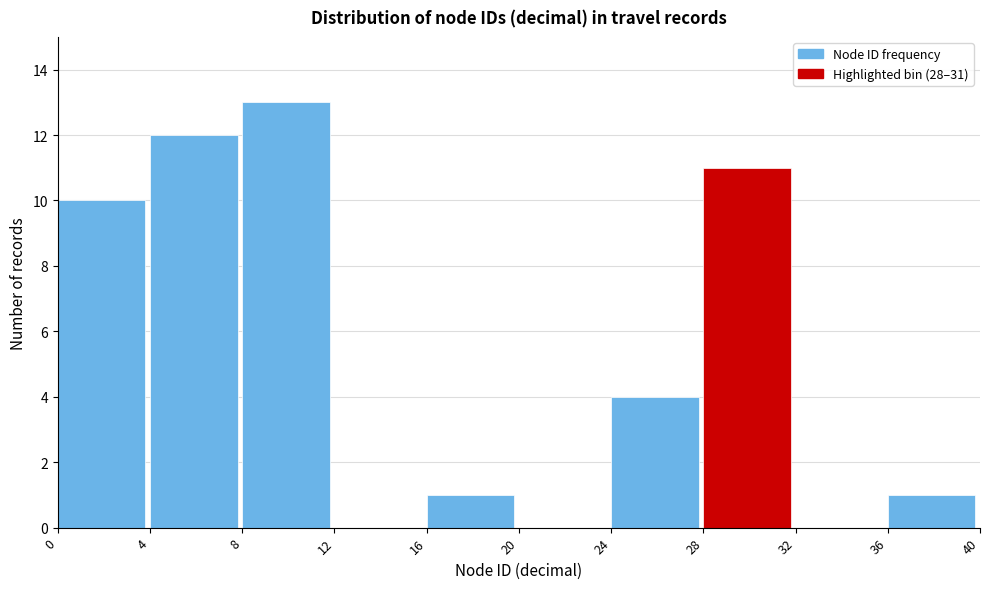

Over which range of the x-axis is the bar tallest?

8 to 12